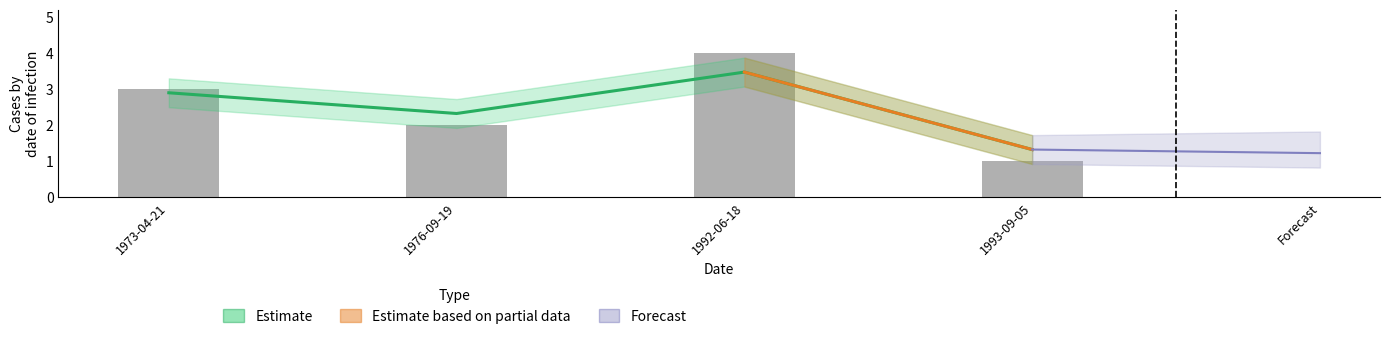

List the labels in order of value, largest first.

1992-06-18, 1973-04-21, 1976-09-19, 1993-09-05